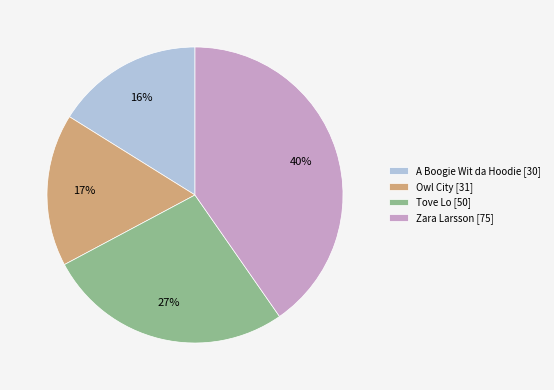

Combined, do Zara Larsson [75] and A Boogie Wit da Hoodie [30] account for over 50%?

Yes